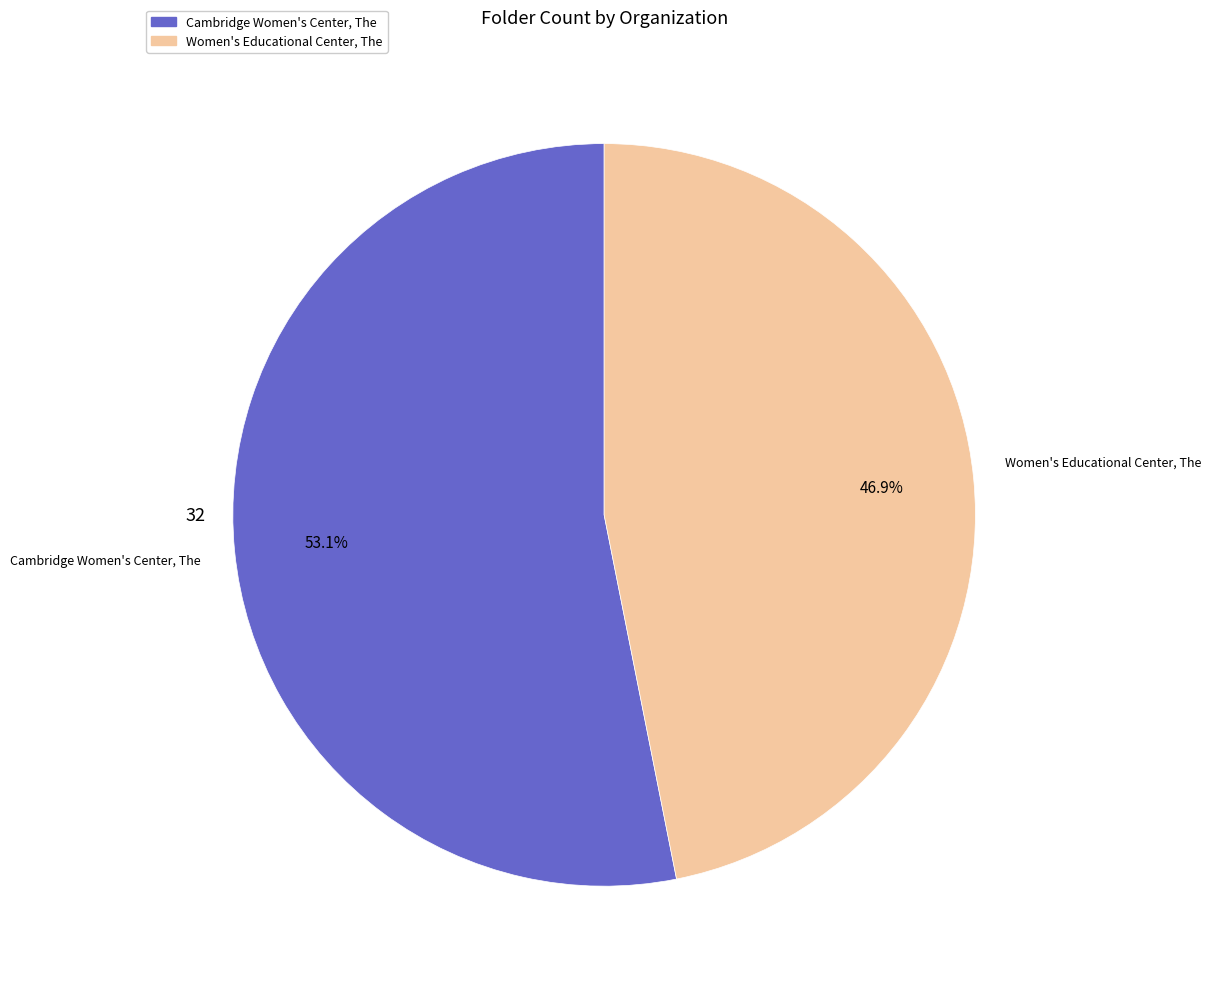

The Cambridge Women's Center, The slice represents 42% of the pie. True or false?

False